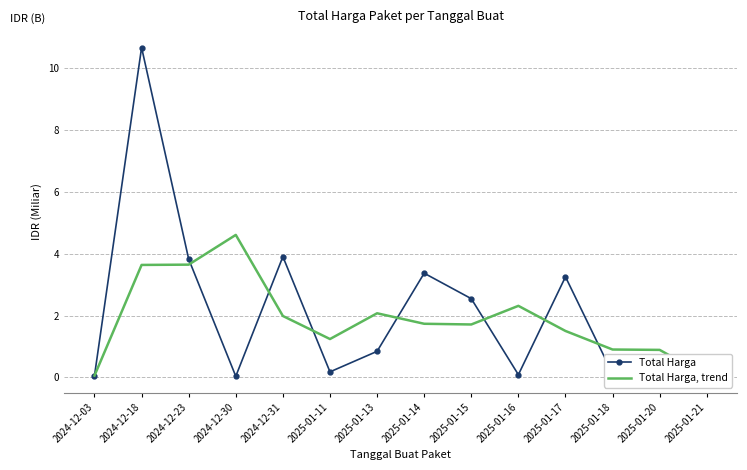

After their last crossing, which series has the higher values: Total Harga, trend or Total Harga?

Total Harga, trend